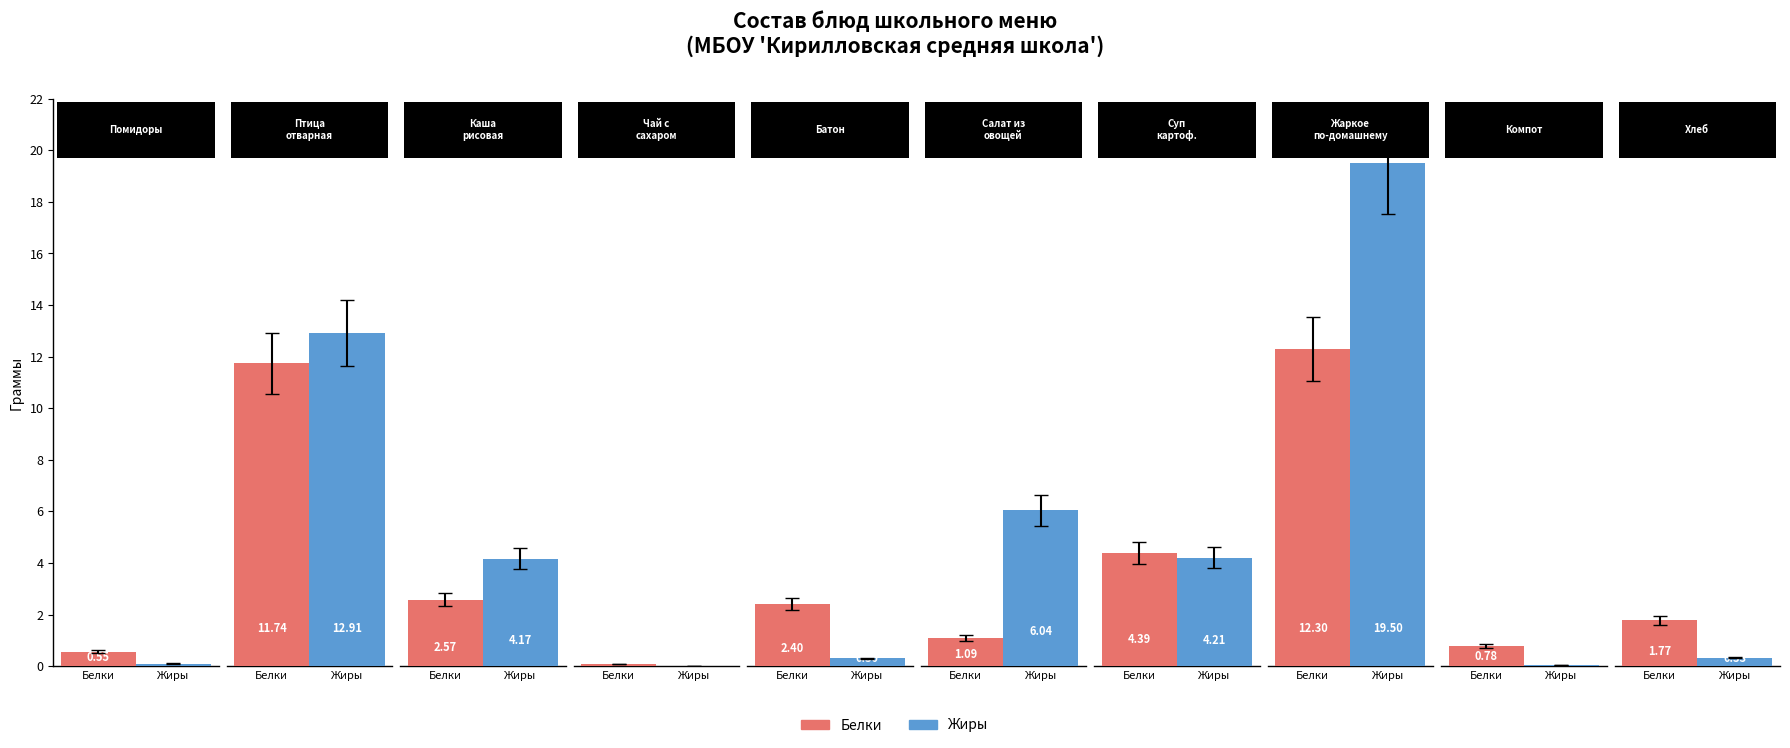

What are all the series names shown in the legend?

Белки, Жиры